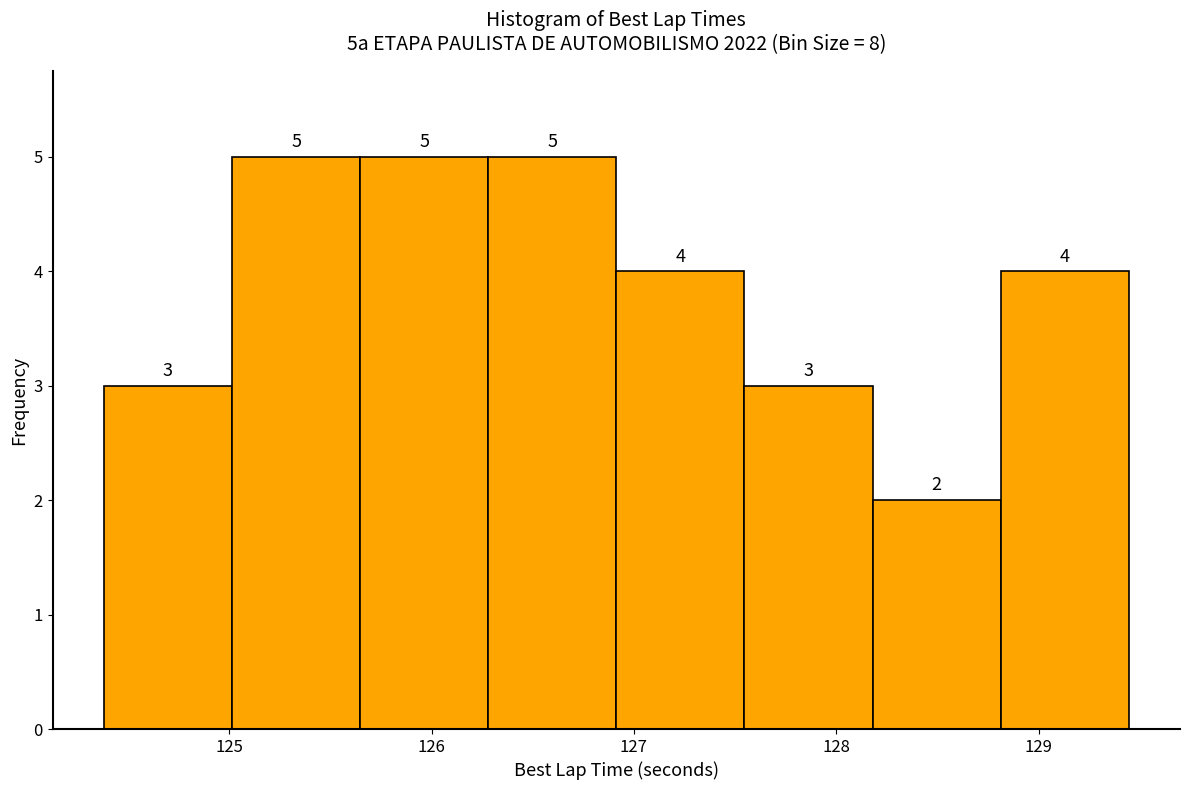

Reading left to right, list every bar in this chart as the range it spans on the x-axis followed by its height. The bar edges are not printed on the chart, so give them approximately, as read against the axis.

124.4 to 125.0: 3
125.0 to 125.6: 5
125.6 to 126.3: 5
126.3 to 126.9: 5
126.9 to 127.5: 4
127.5 to 128.2: 3
128.2 to 128.8: 2
128.8 to 129.4: 4